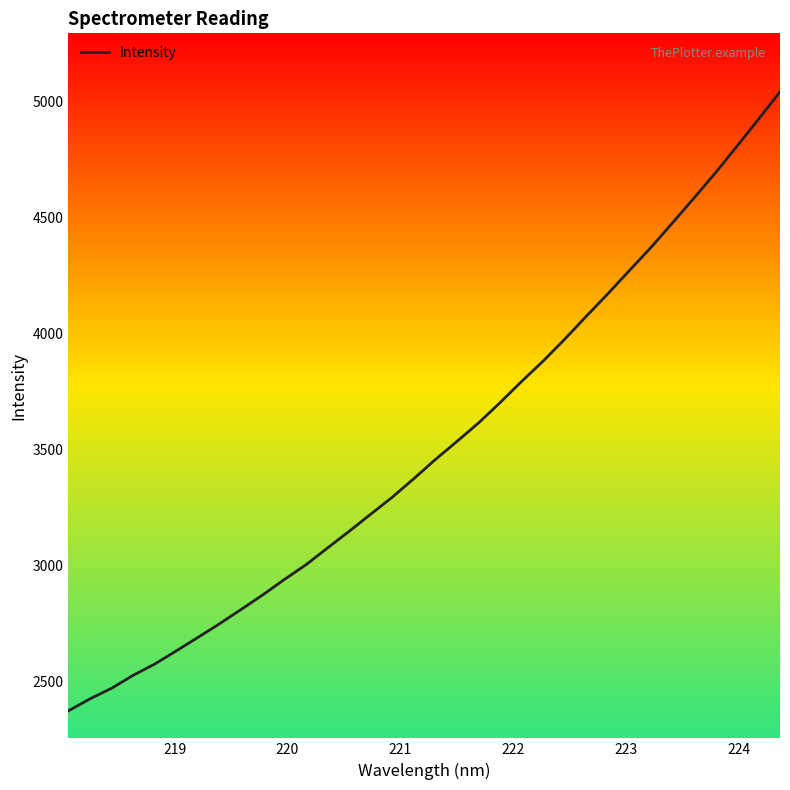

What is the difference between the maximum and minimum values?

2668.3